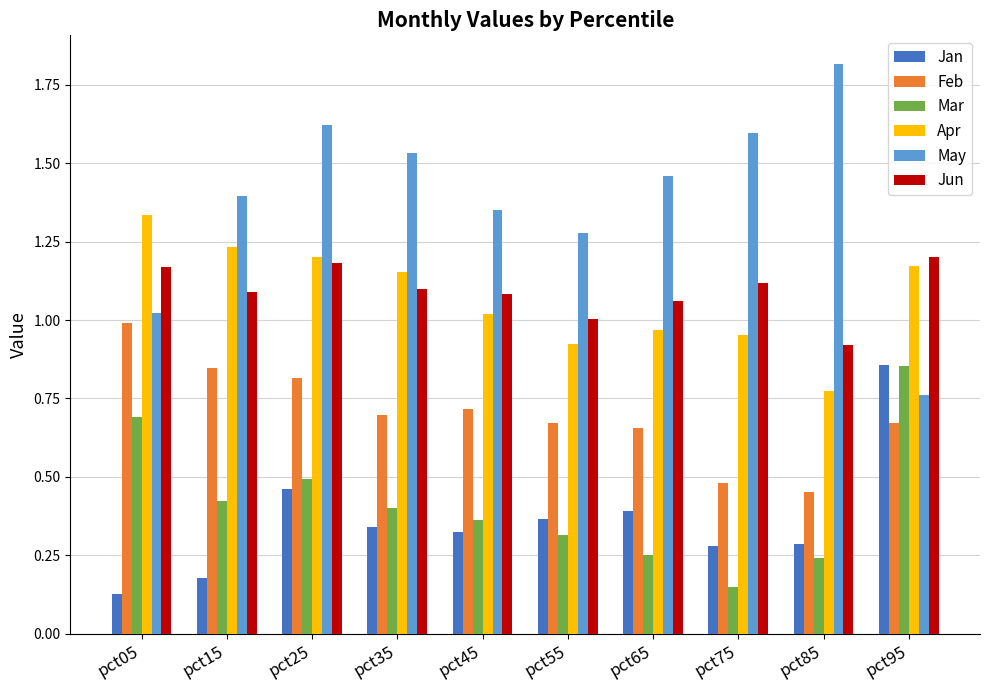

How many values in the Apr series are below 1?

4